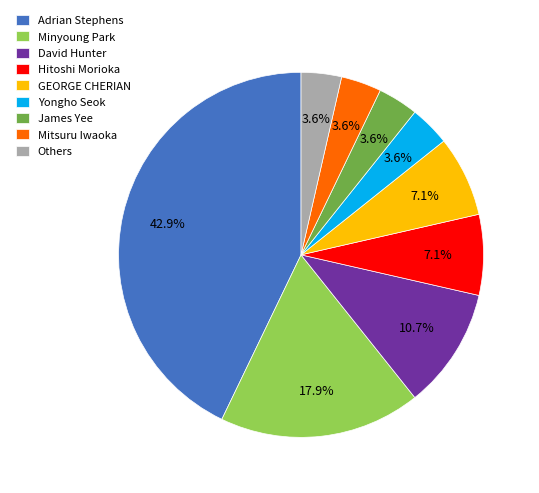

To the nearest percent, what is the average slice percentage?

11%